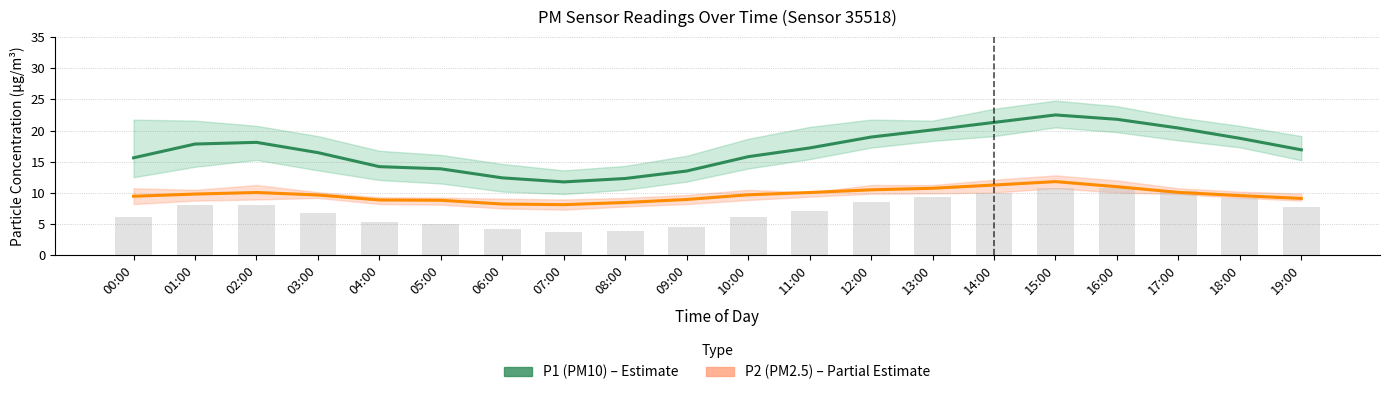

Between 06:00 and 10:00, which is larger?

10:00